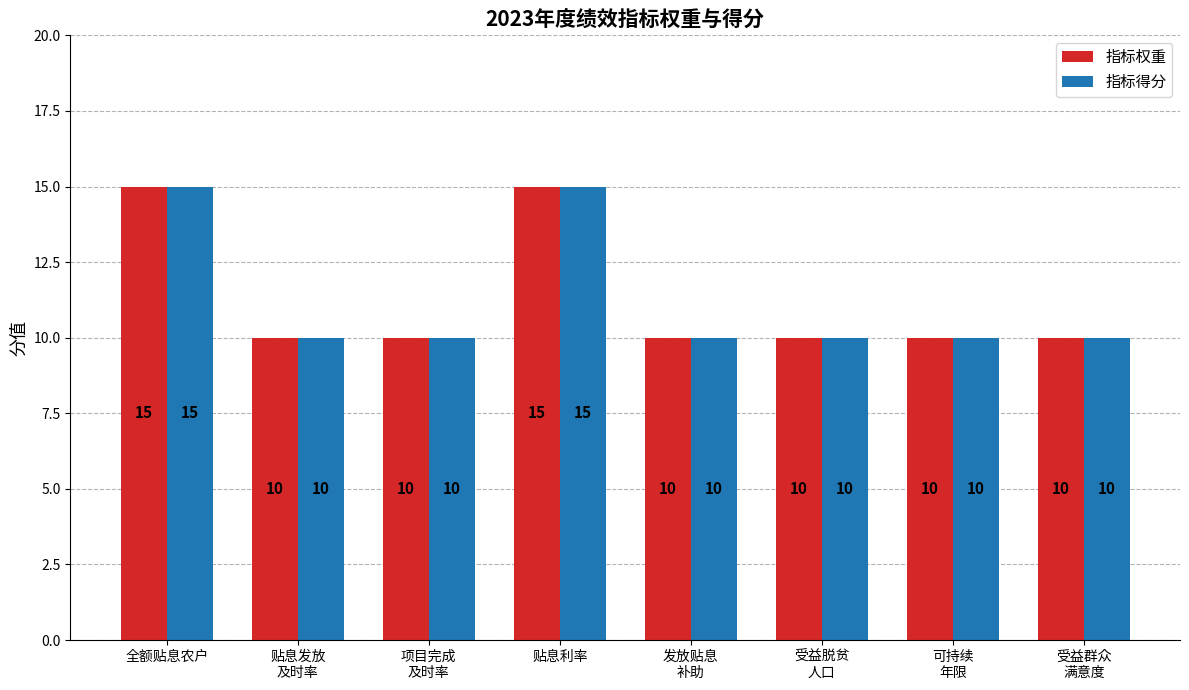

Is it true that 指标得分 equals 16 at 受益脱贫
人口?

False